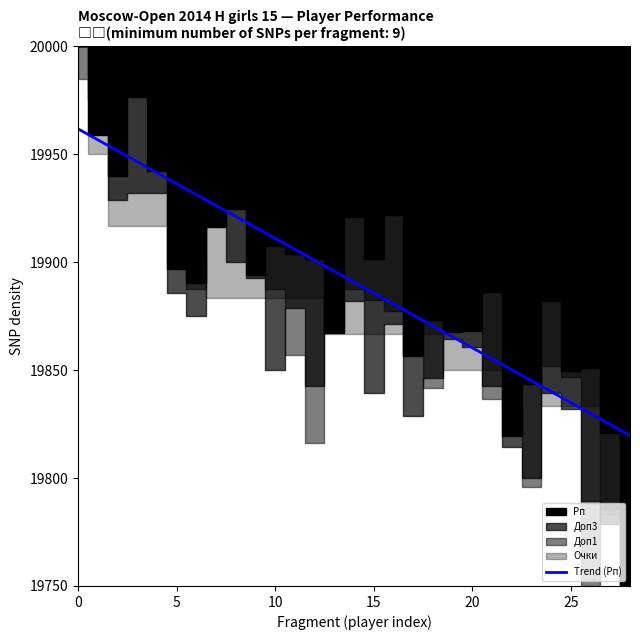

What is the change in value from 7 to 27?

-101.4